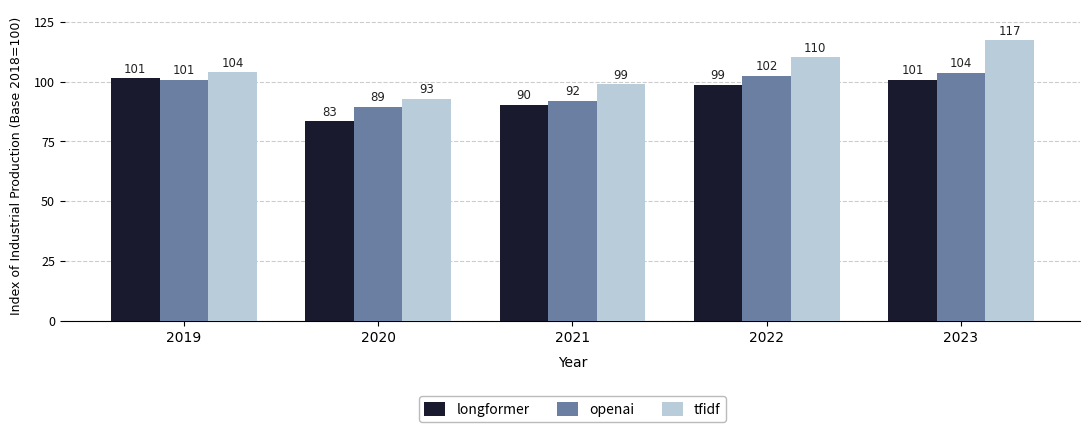

Is the value of openai at 2022 greater than the value of tfidf at 2022?

No